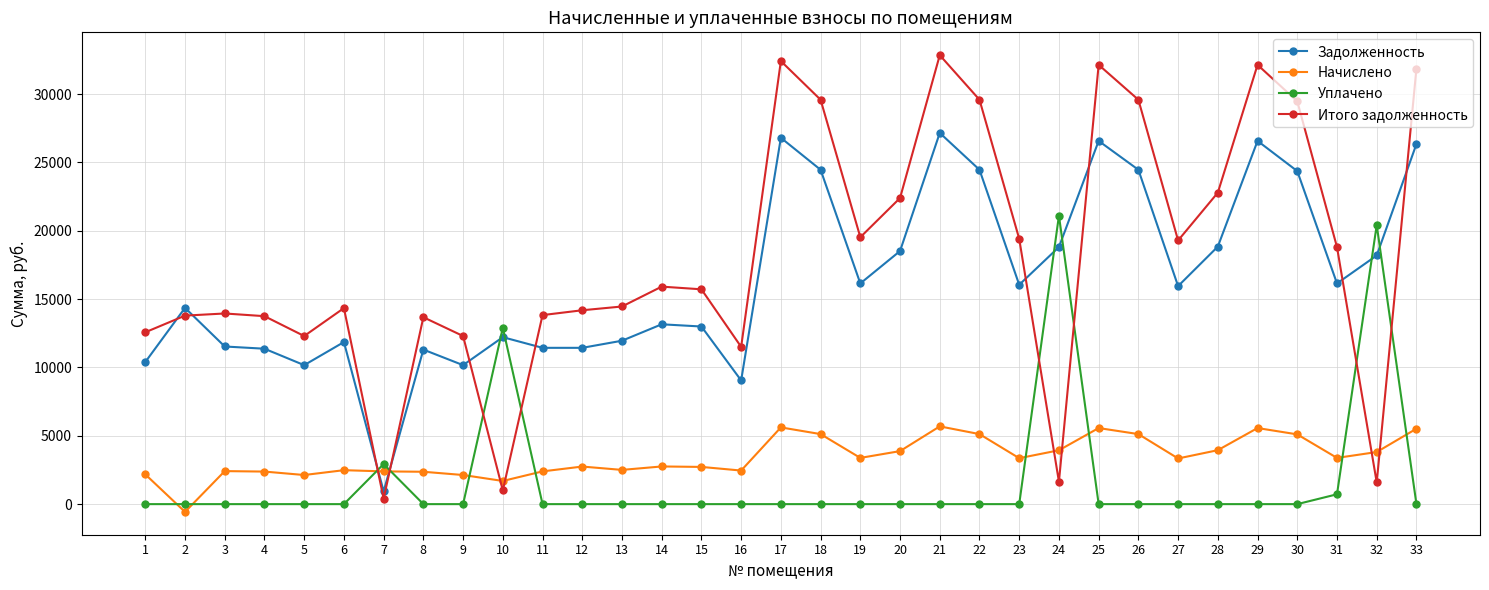

Which category has the highest value across all series?

21